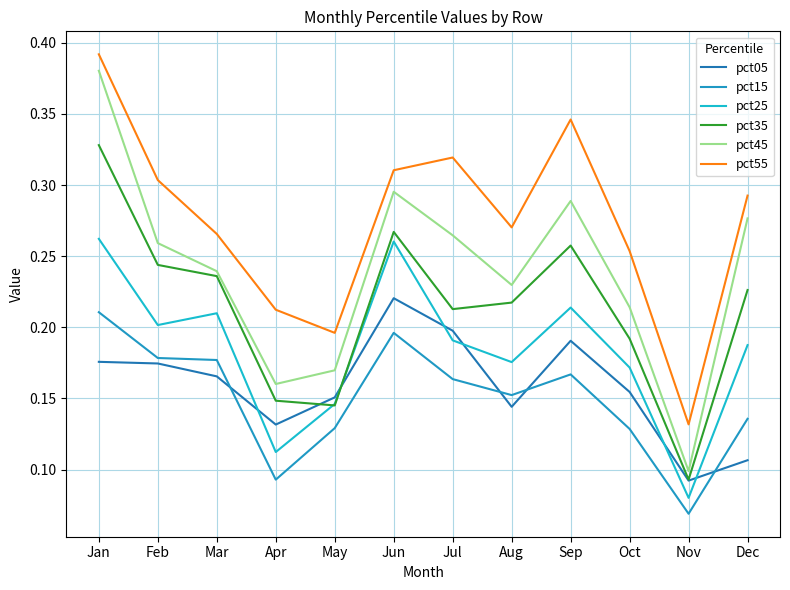

Is this an area chart (filled region under the line)?

No